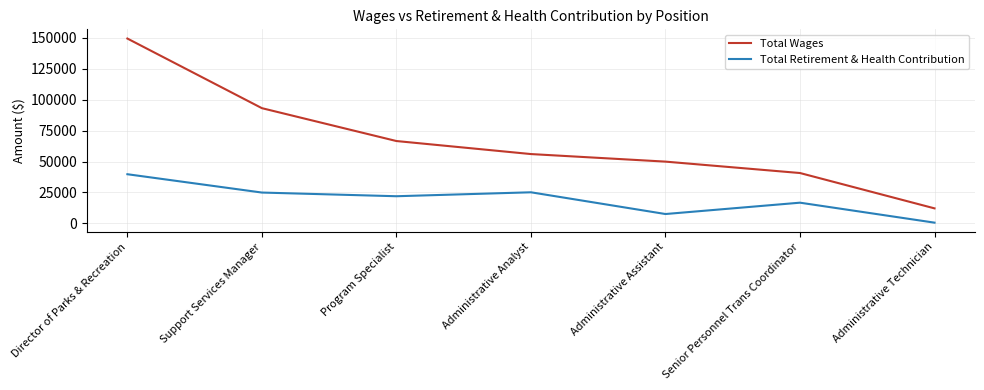

List the series in order of their overall mean, highest first.

Total Wages, Total Retirement & Health Contribution